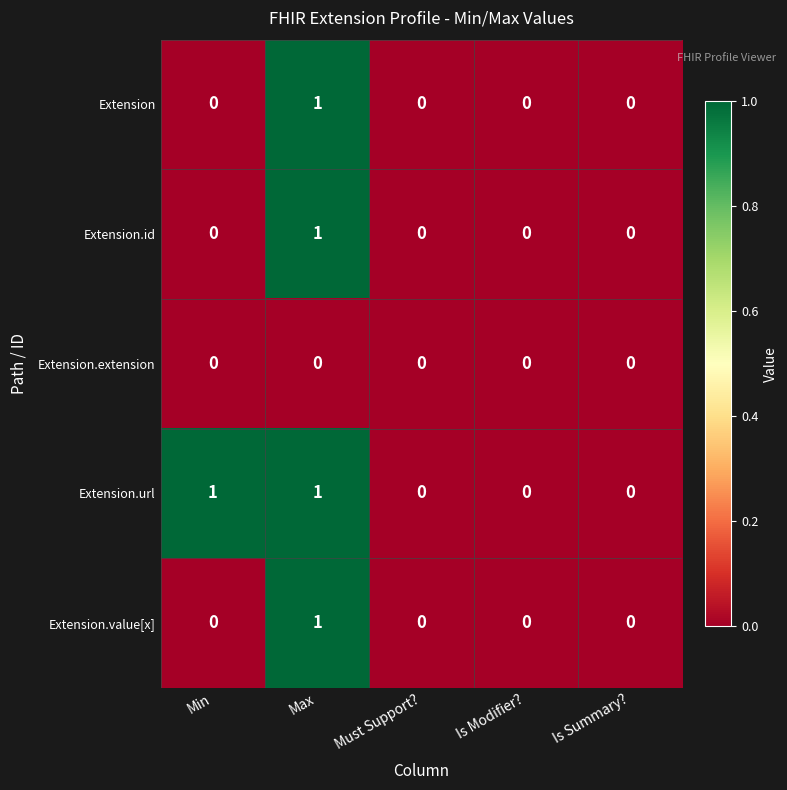

Reading left to right, what are all the values shown in this chart?

Extension: Min=0	Max=1	Must Support?=0	Is Modifier?=0	Is Summary?=0
Extension.id: Min=0	Max=1	Must Support?=0	Is Modifier?=0	Is Summary?=0
Extension.extension: Min=0	Max=0	Must Support?=0	Is Modifier?=0	Is Summary?=0
Extension.url: Min=1	Max=1	Must Support?=0	Is Modifier?=0	Is Summary?=0
Extension.value[x]: Min=0	Max=1	Must Support?=0	Is Modifier?=0	Is Summary?=0